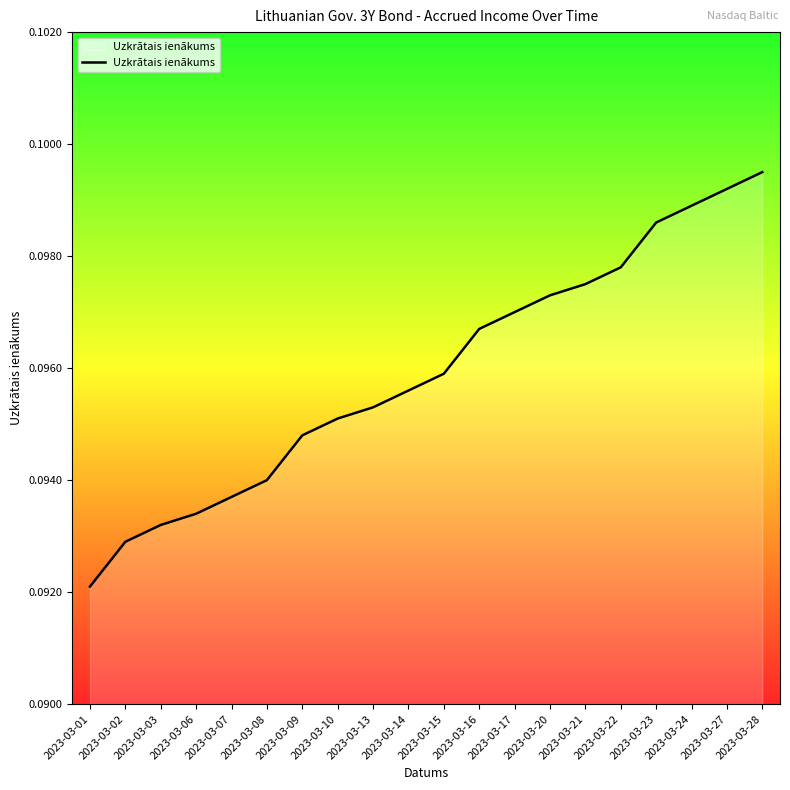

List the labels in order of value, smallest first.

2023-03-01, 2023-03-02, 2023-03-03, 2023-03-06, 2023-03-07, 2023-03-08, 2023-03-09, 2023-03-10, 2023-03-13, 2023-03-14, 2023-03-15, 2023-03-16, 2023-03-17, 2023-03-20, 2023-03-21, 2023-03-22, 2023-03-23, 2023-03-24, 2023-03-27, 2023-03-28